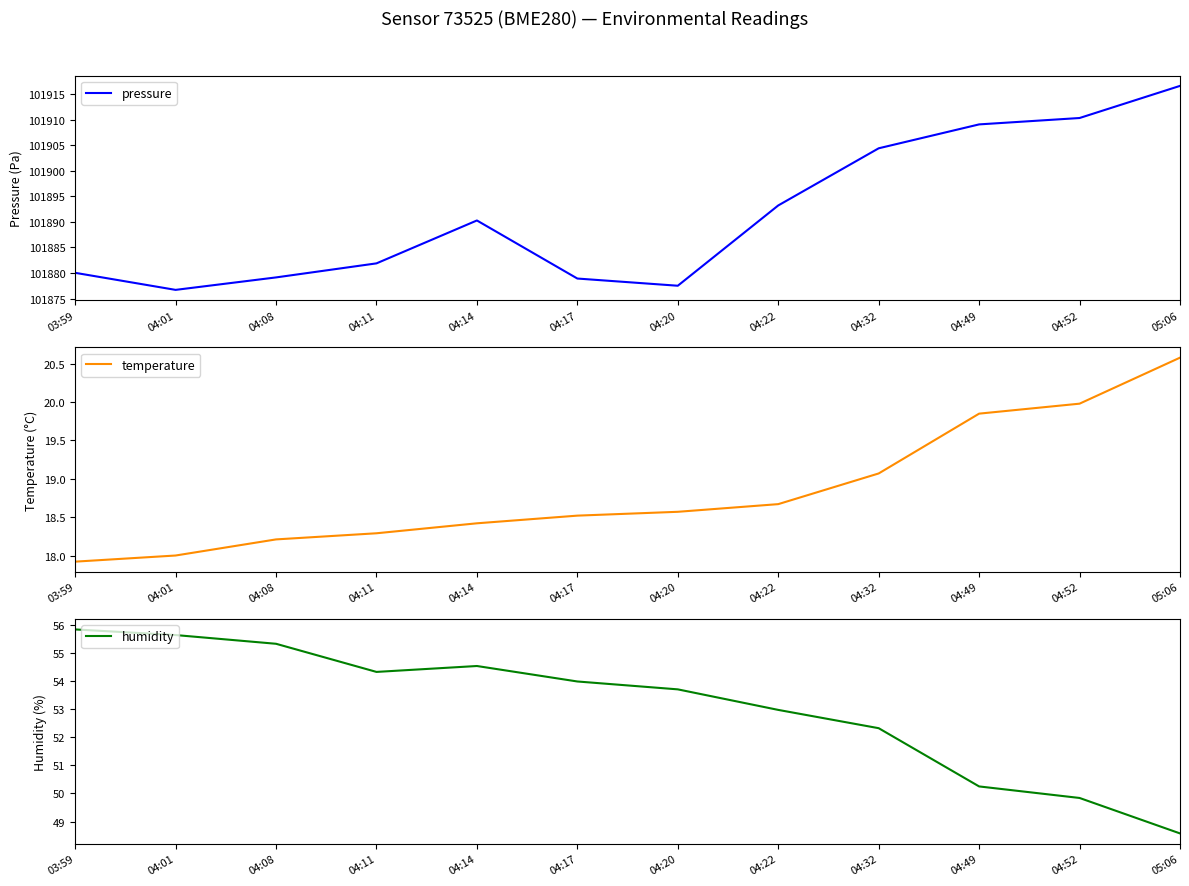

Reading left to right, transcribe all the data shown in this chart.

pressure: 03:59=101880.0	04:01=101876.7	04:08=101879.1	04:11=101881.9	04:14=101890.3	04:17=101878.9	04:20=101877.5	04:22=101893.2	04:32=101904.4	04:49=101909.1	04:52=101910.3	05:06=101916.6
temperature: 03:59=17.9	04:01=18.0	04:08=18.2	04:11=18.3	04:14=18.4	04:17=18.5	04:20=18.6	04:22=18.7	04:32=19.1	04:49=19.9	04:52=20.0	05:06=20.6
humidity: 03:59=55.8	04:01=55.6	04:08=55.3	04:11=54.3	04:14=54.5	04:17=54.0	04:20=53.7	04:22=53.0	04:32=52.3	04:49=50.2	04:52=49.8	05:06=48.6